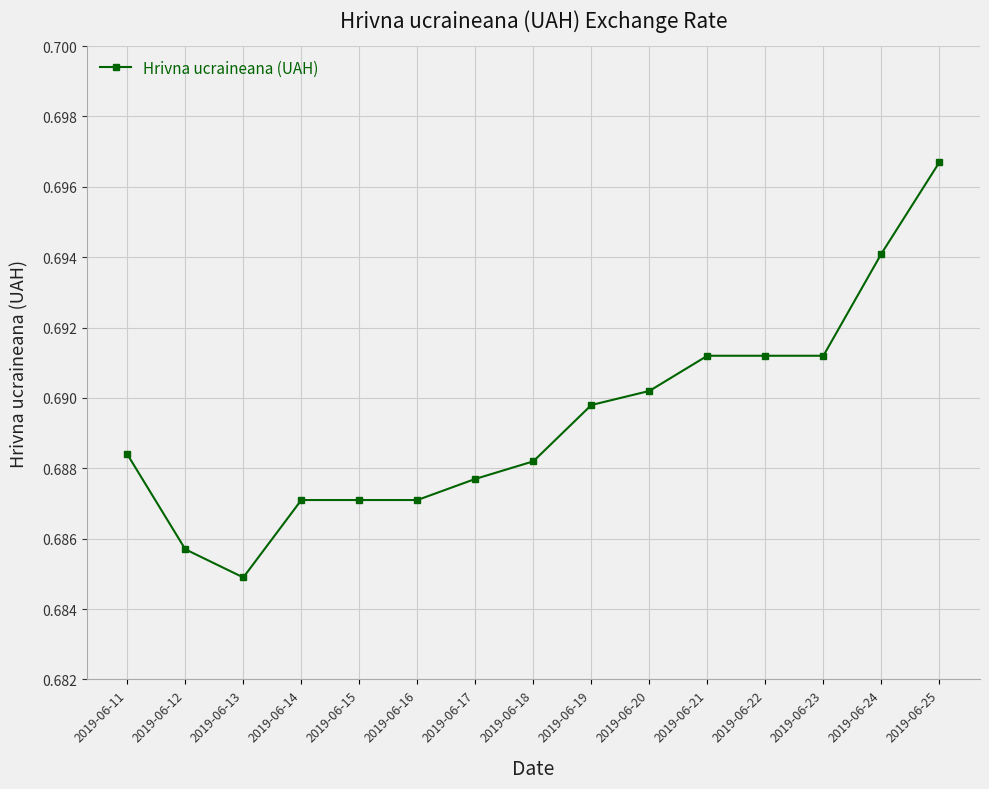

At which category does the chart reach its peak across all series?

2019-06-25